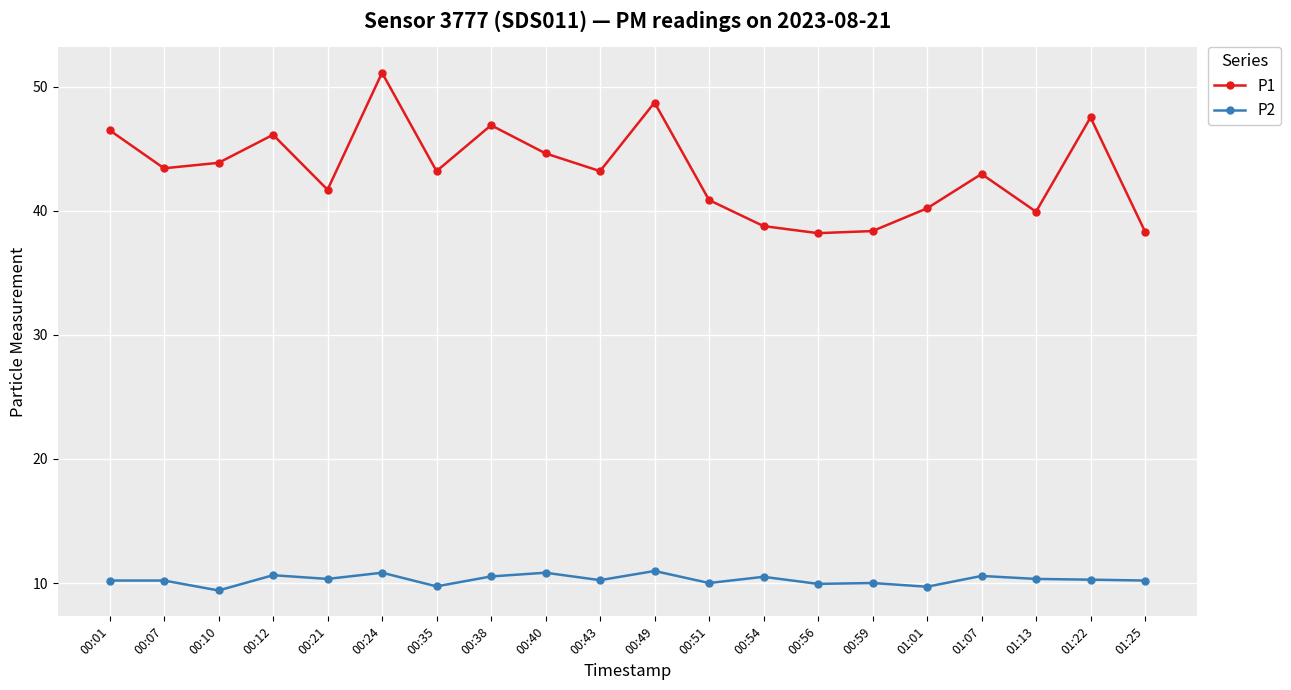

What is the spread (max minus min) of values at 00:56?

28.3